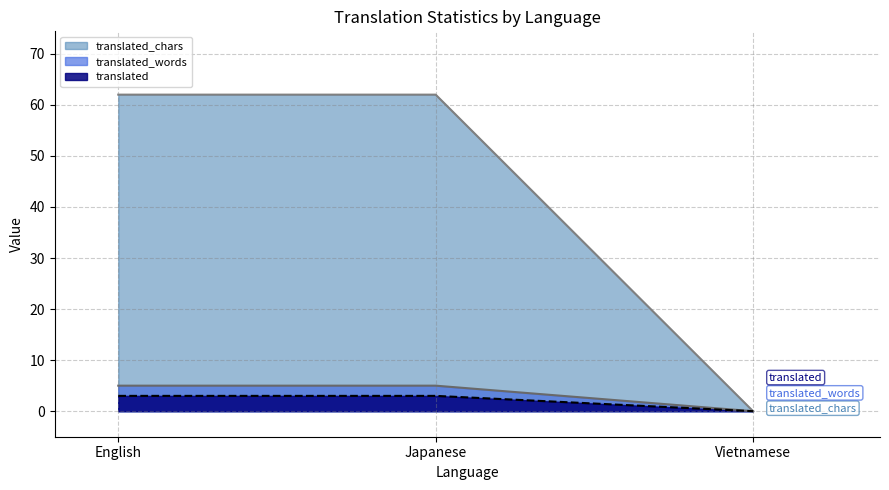

Which category has the highest value across all series?

English